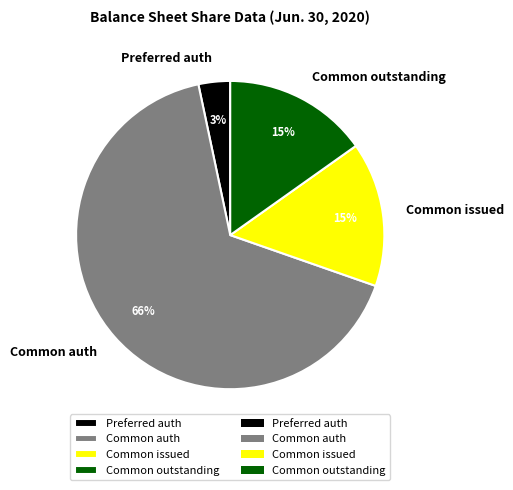

Between Preferred auth and Common issued, which is larger?

Common issued